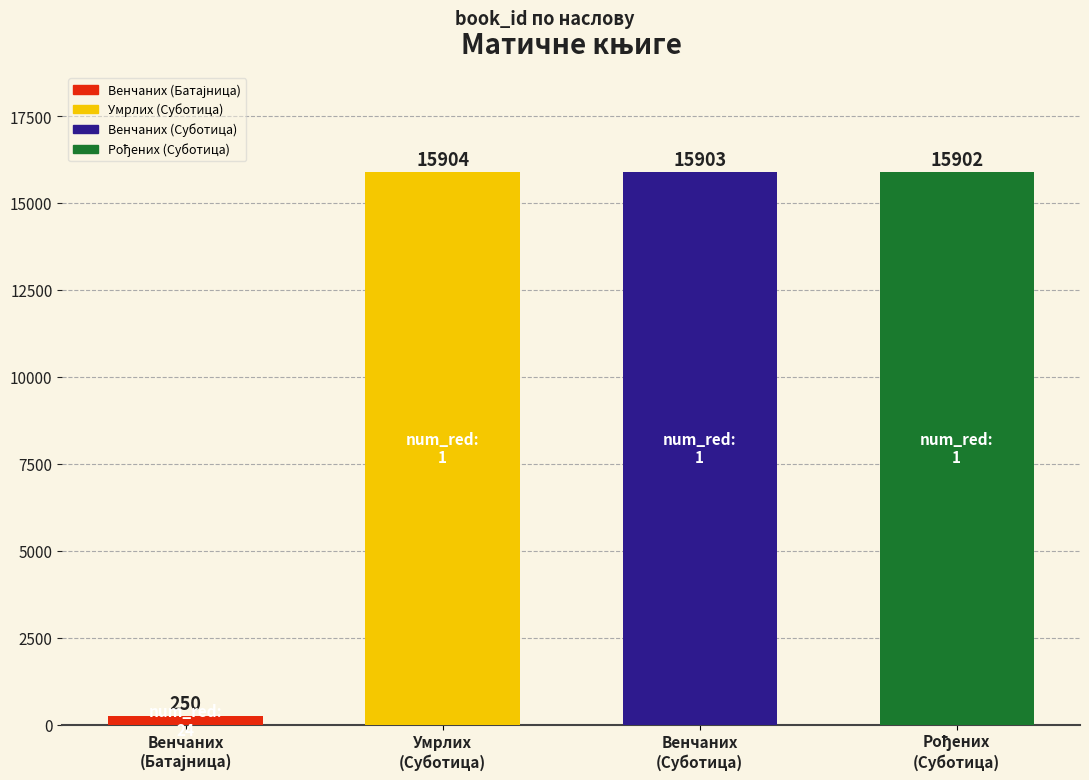

What is the label of the 3rd bar from the right?

Умрлих
(Суботица)